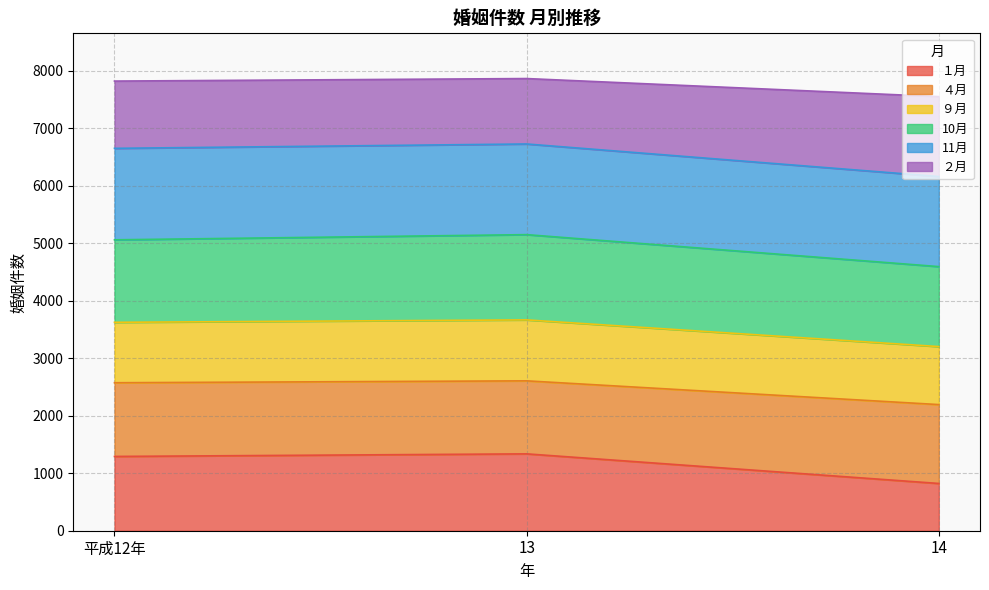

What are all the series names shown in the legend?

１月, ４月, ９月, 10月, 11月, ２月